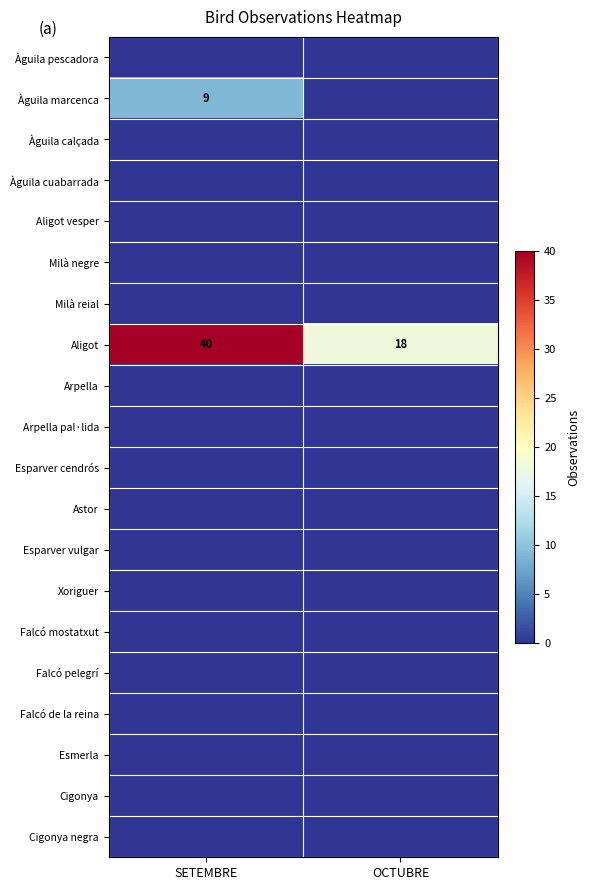

Count the number of data series in this chart.

20